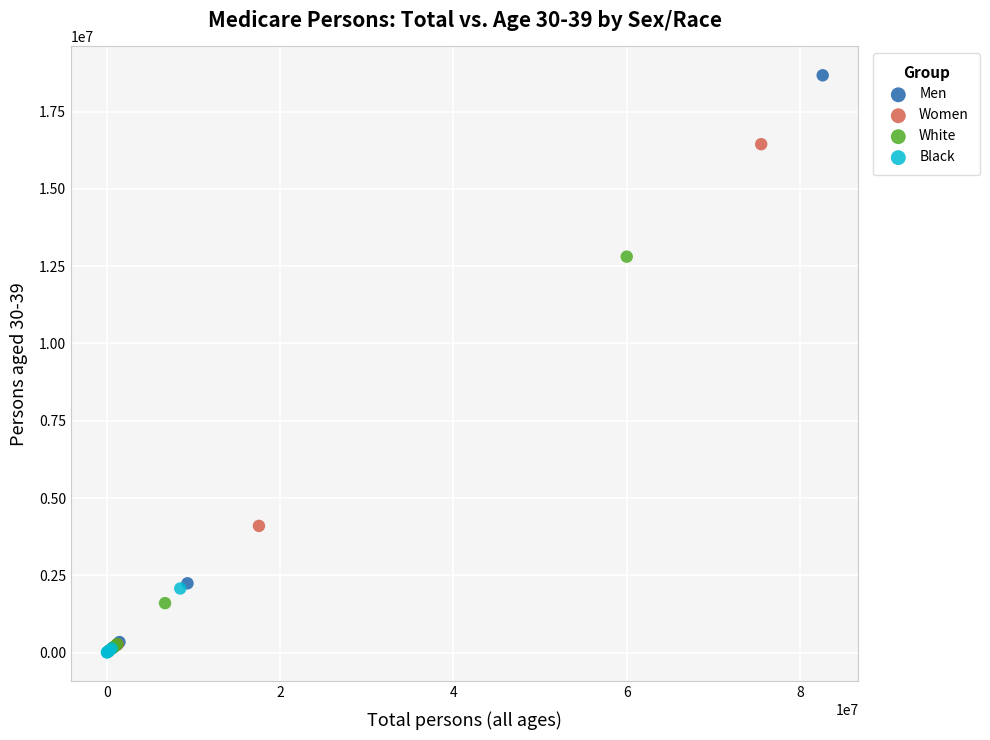

Which series has the largest Y range (max minus min)?

Men